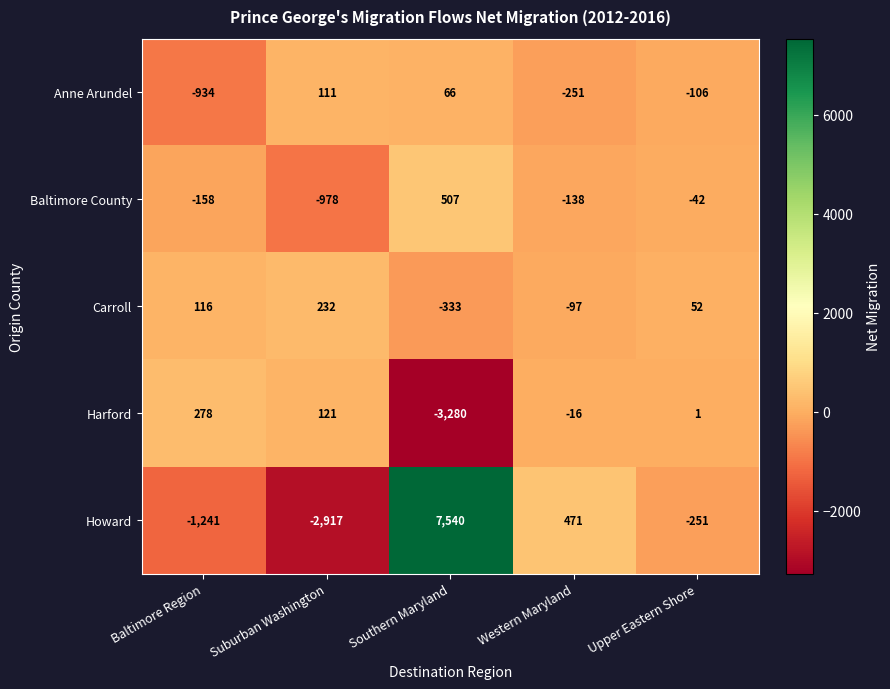

Which series has the largest total across all categories?

Howard